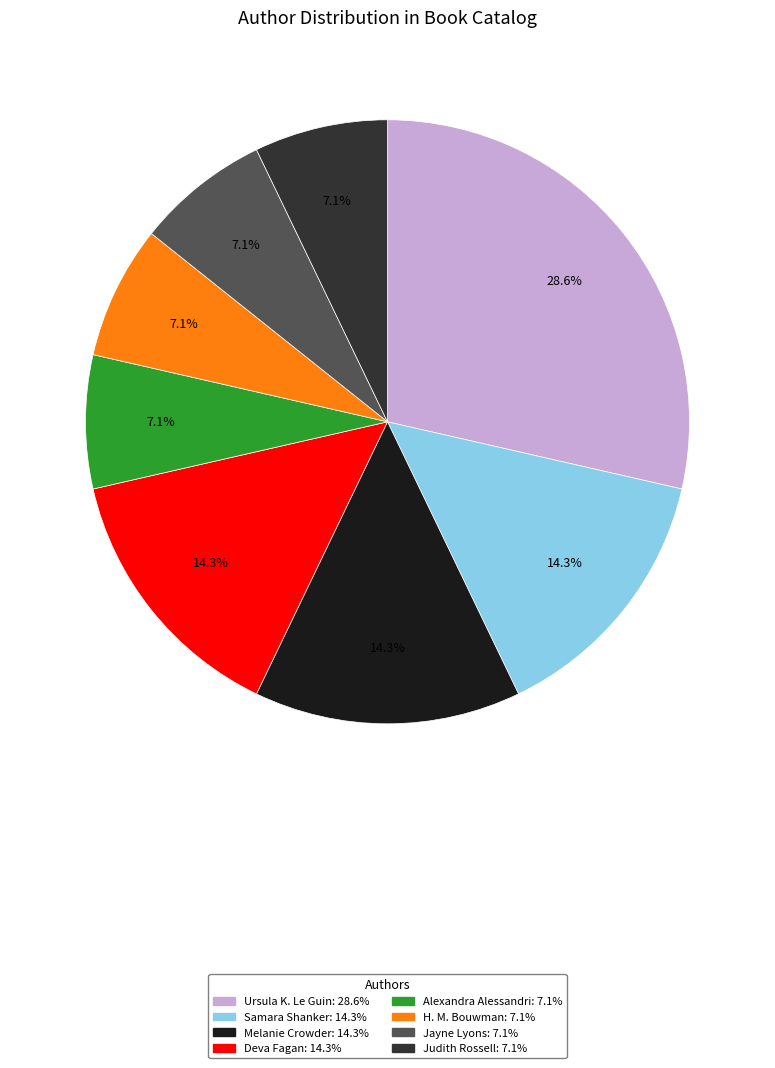

Is there any slice that represents more than half of the pie?

No